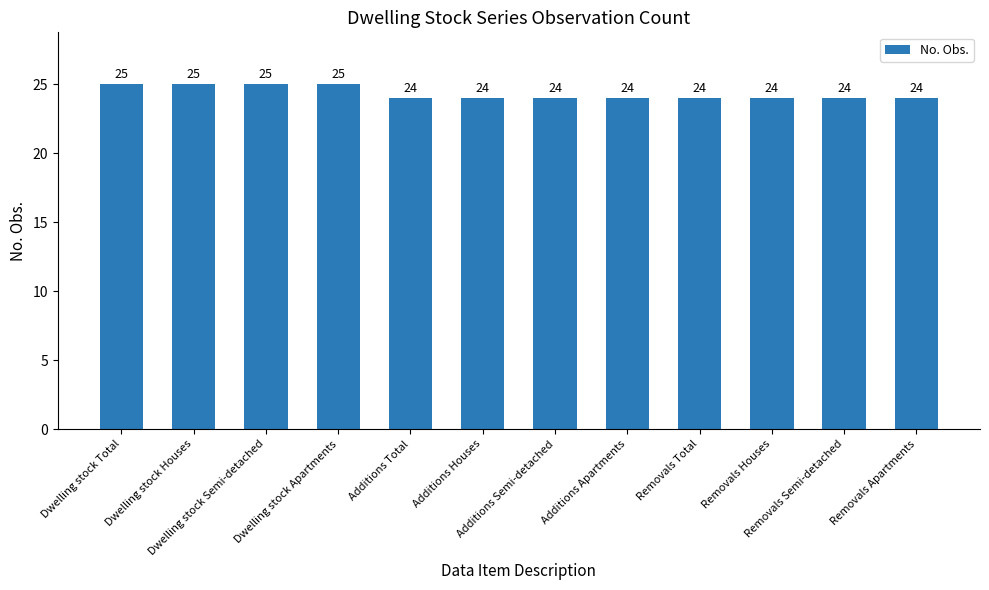

What is the ratio of the value at Dwelling stock Total to the value at Additions Total?

1.0